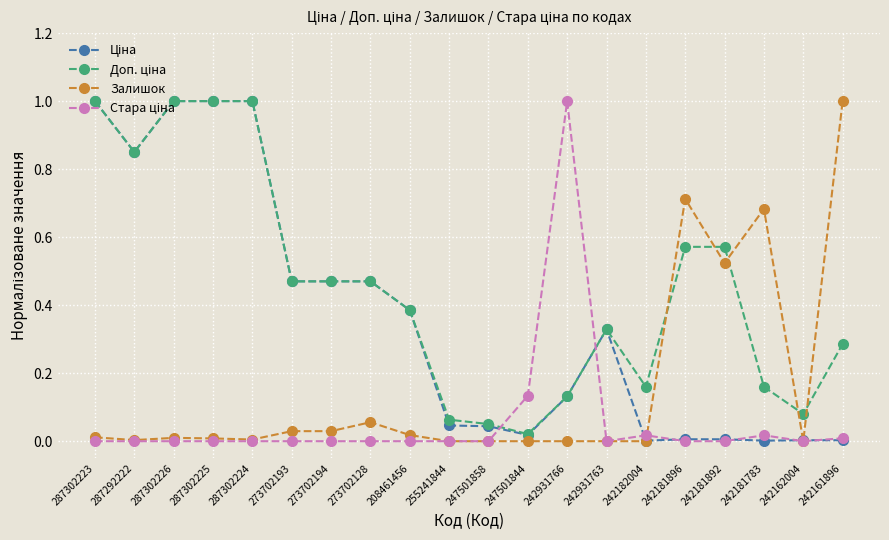

What is the maximum value shown in the chart?

1.0